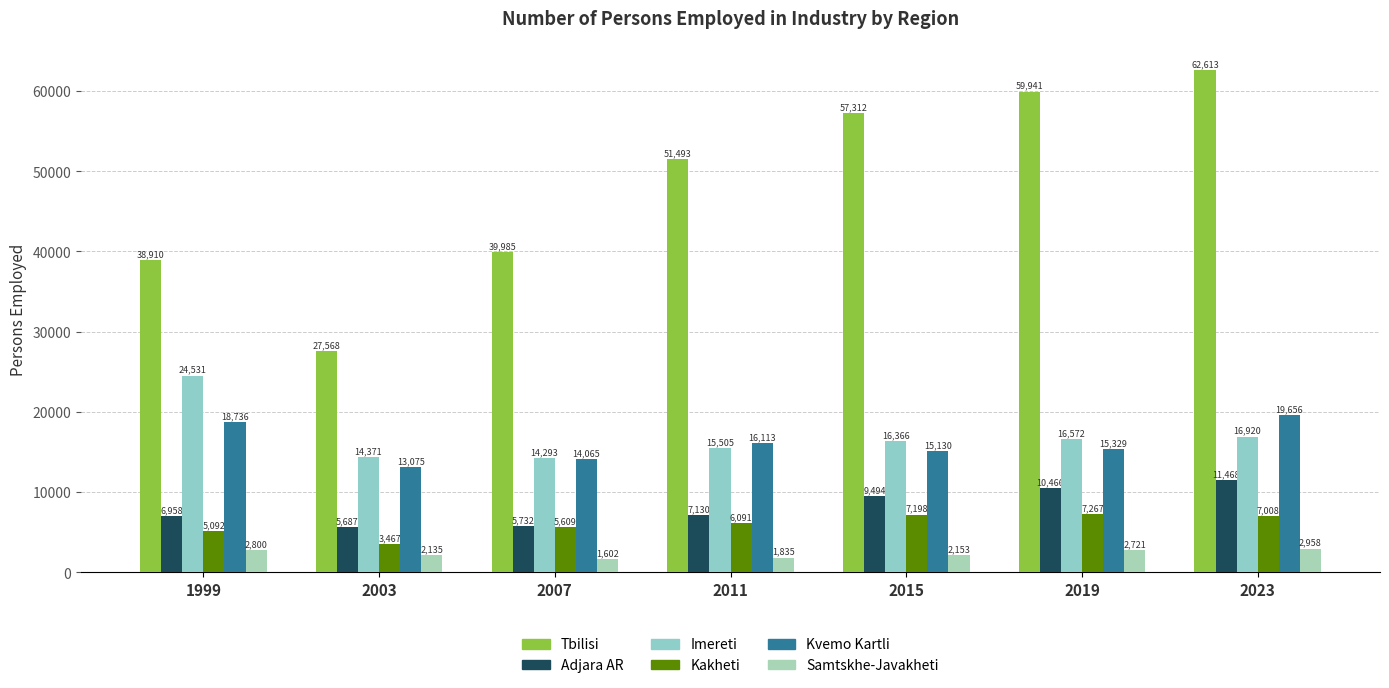

What is the average value of the Adjara AR series?

8134